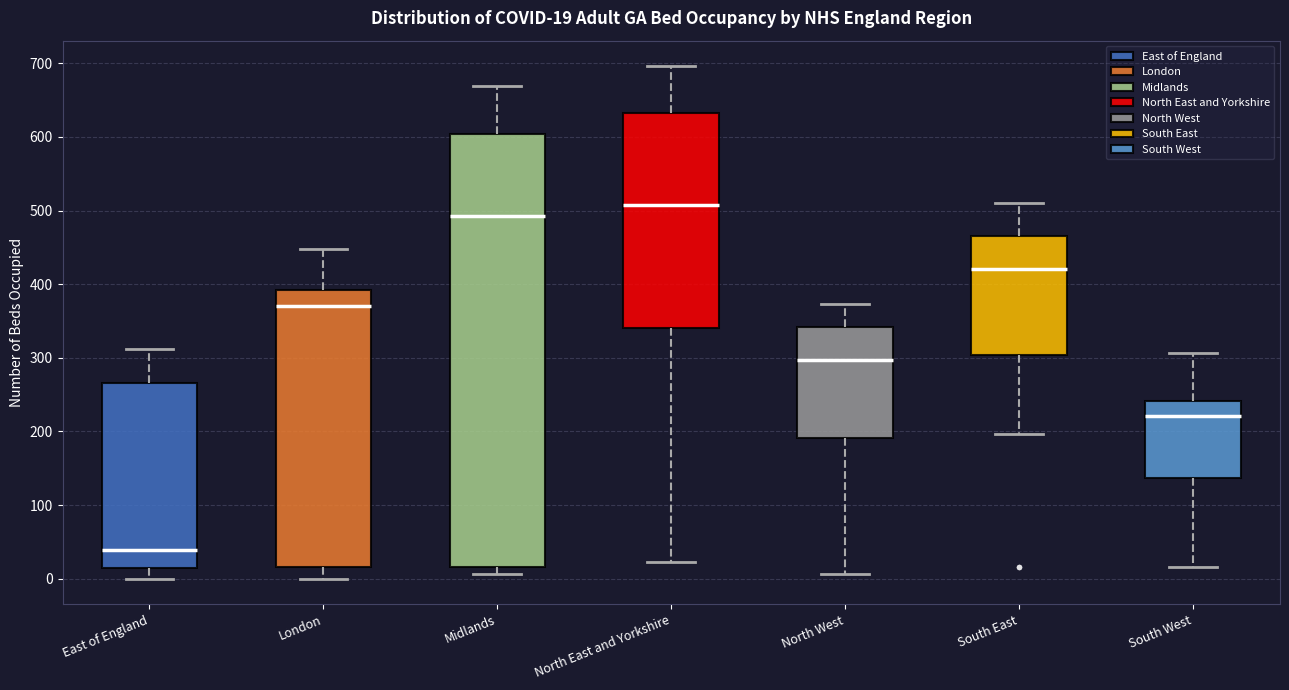

Which box's median line is the highest?

North East and Yorkshire